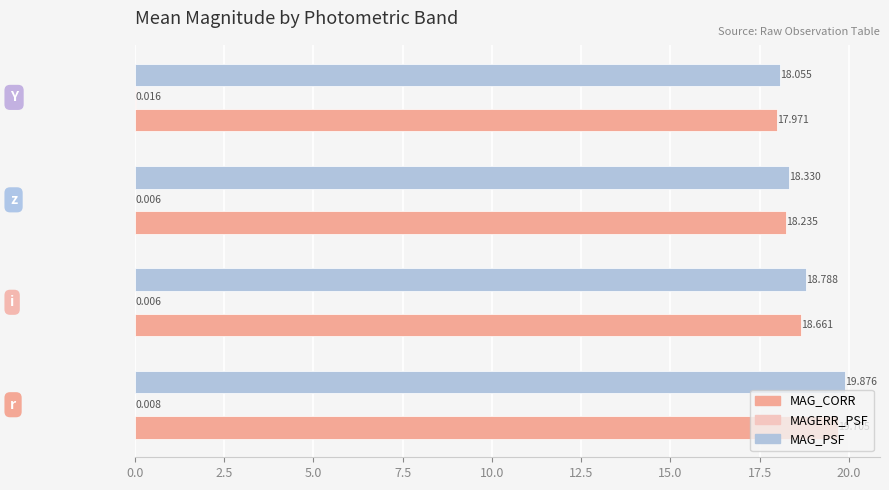

Which series has the largest total across all categories?

MAG_PSF